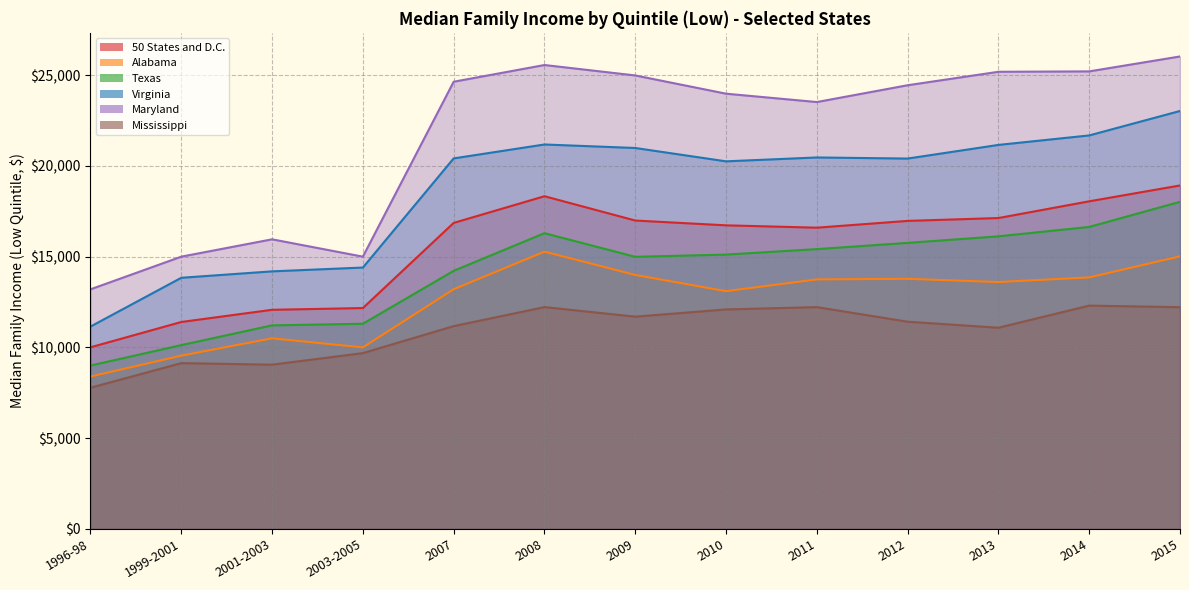

Which series has the widest spread of values?

Maryland